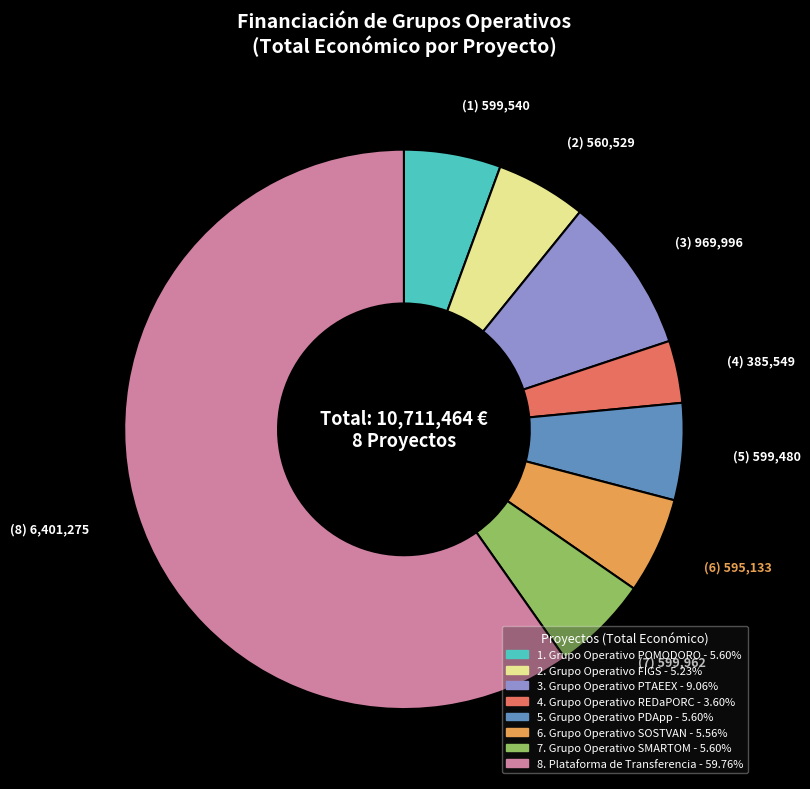

Is there any slice that represents more than half of the pie?

Yes